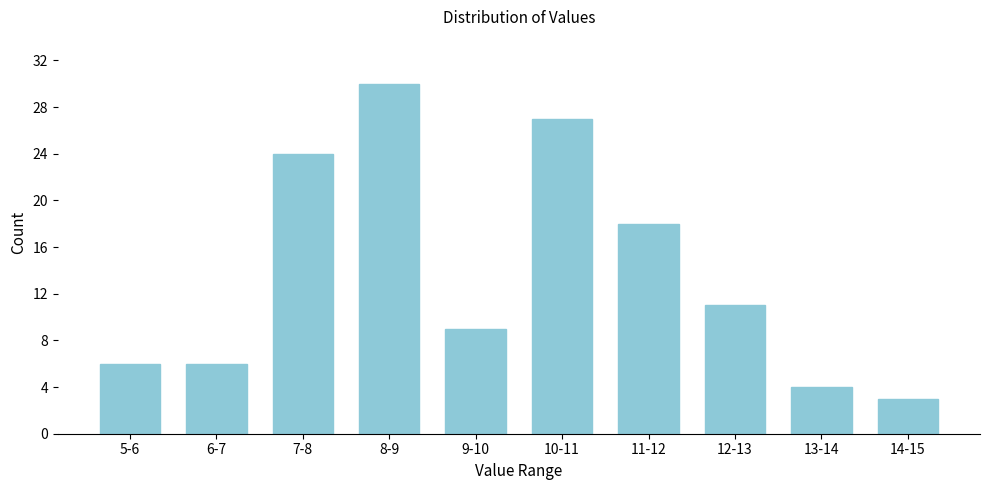

Reading left to right, list all the values displayed in this chart.

5-6=6	6-7=6	7-8=24	8-9=30	9-10=9	10-11=27	11-12=18	12-13=11	13-14=4	14-15=3